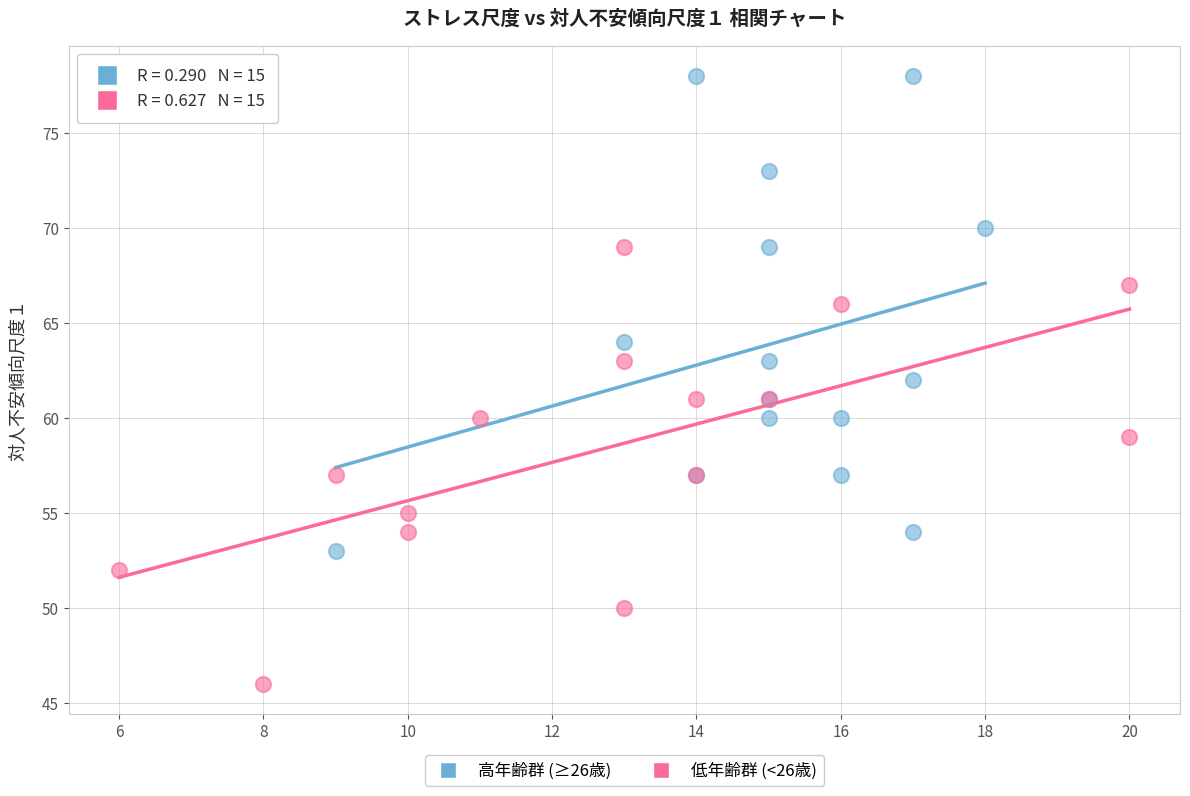

What are all the series names shown in the legend?

高年齢群 (≥26歳), 低年齢群 (<26歳)